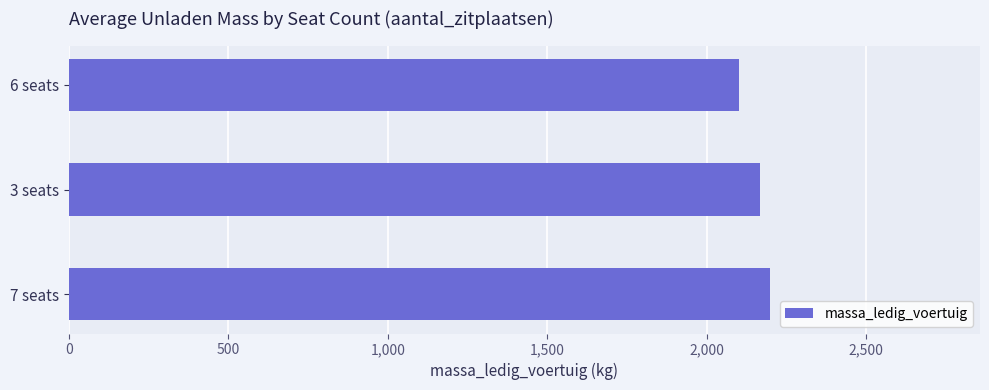

What is the change in value from 3 seats to 6 seats?

-66.2